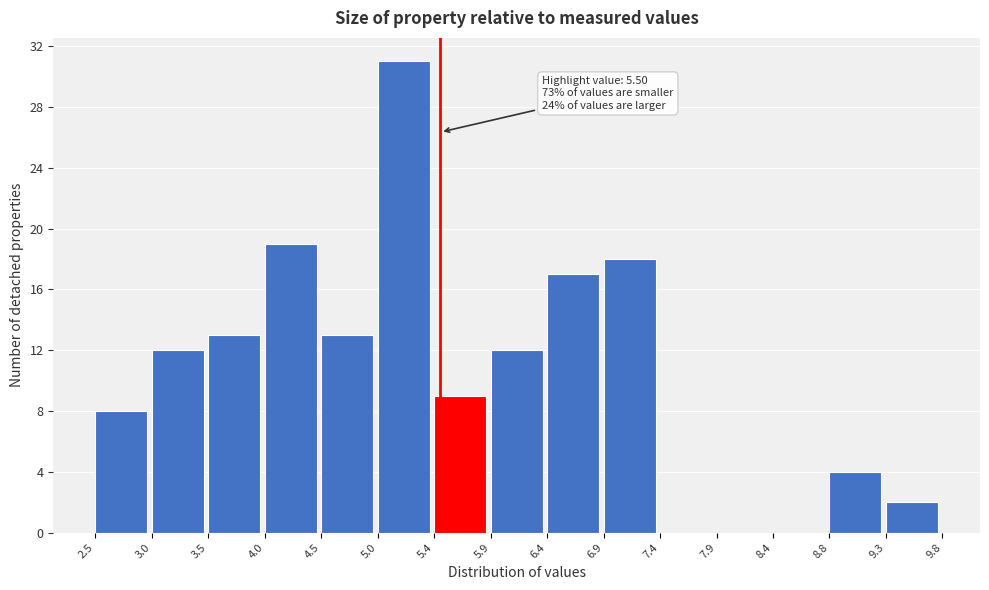

Which range on the x-axis has the tallest bar?

5.0 to 5.4